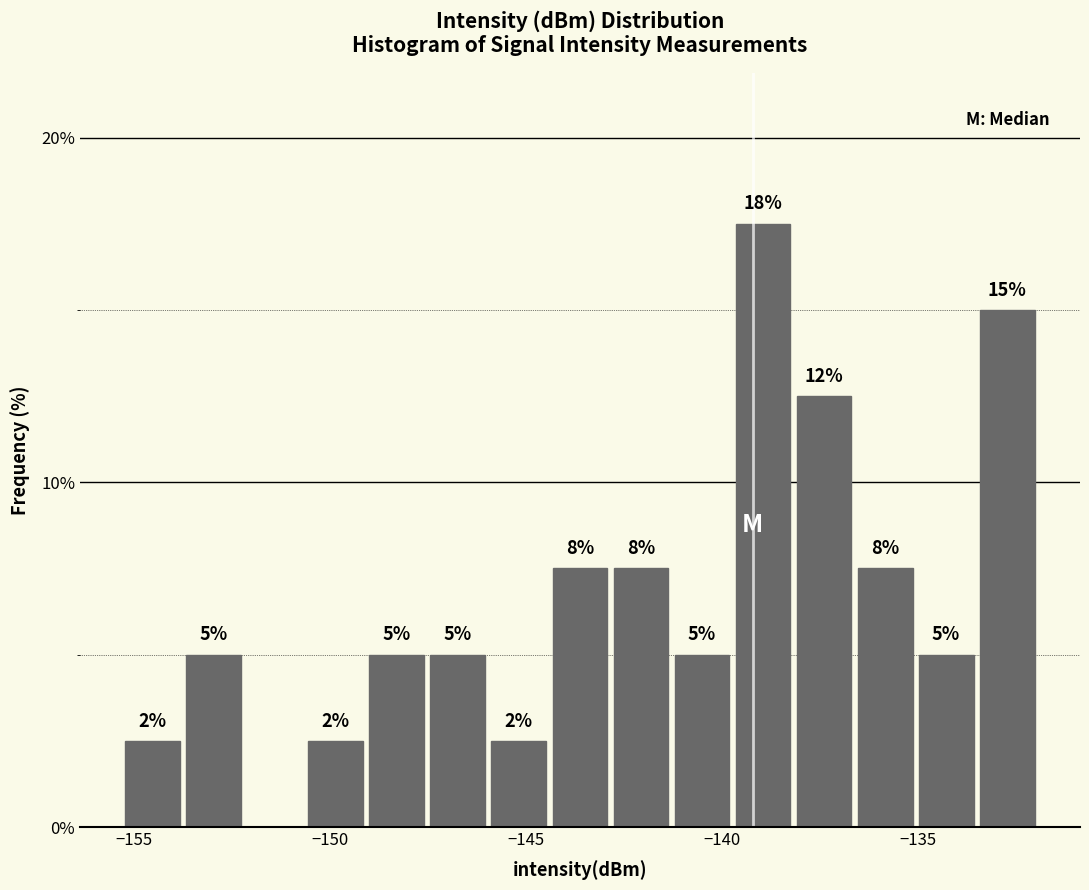

Around what value on the x-axis is the tallest bar? Give the approximate position of its centre, as read against the axis.

-139.0